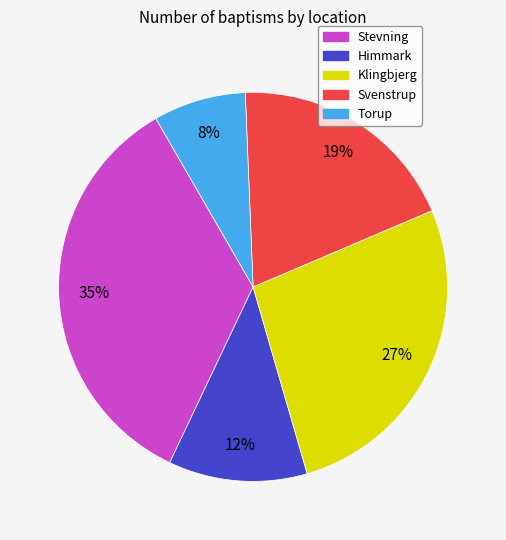

To the nearest percent, what is the average slice percentage?

20%